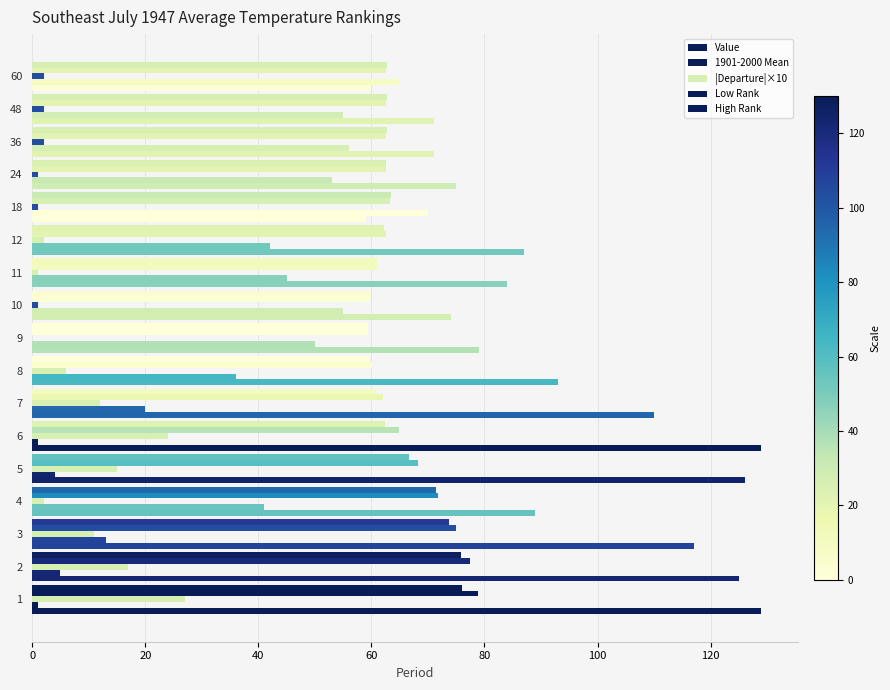

What is the difference between the maximum and minimum values in the Value series?

16.7